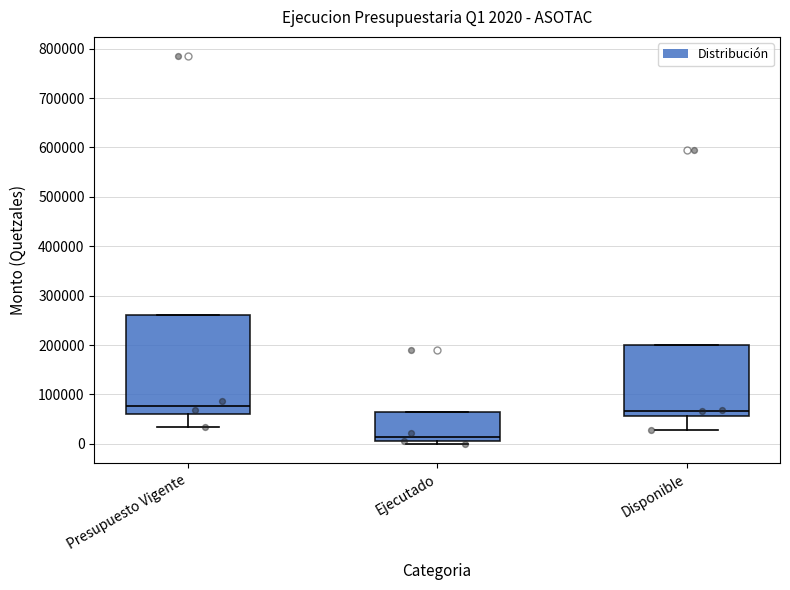

Which box is the tallest, from its lower edge to its upper edge?

Presupuesto Vigente